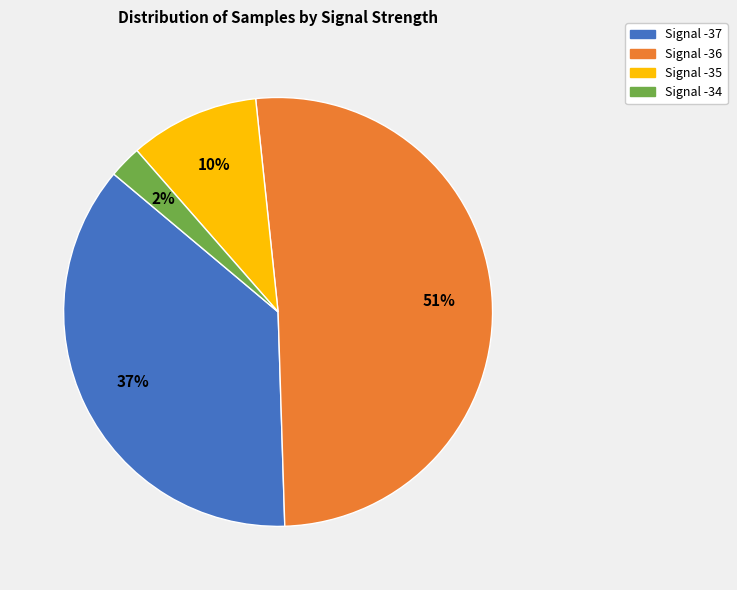

Combined, do Signal -36 and Signal -37 account for over 50%?

Yes